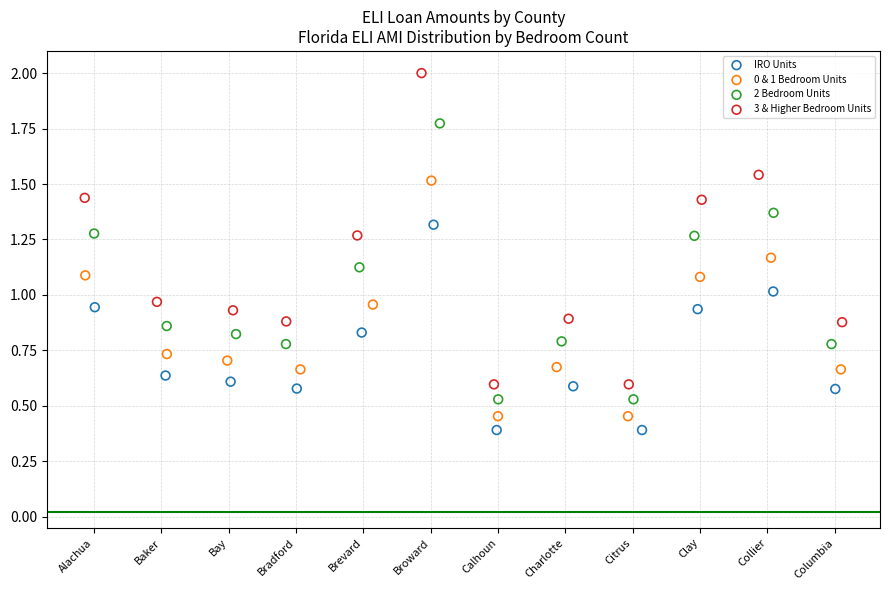

Which series reaches the maximum Y coordinate?

3 & Higher Bedroom Units